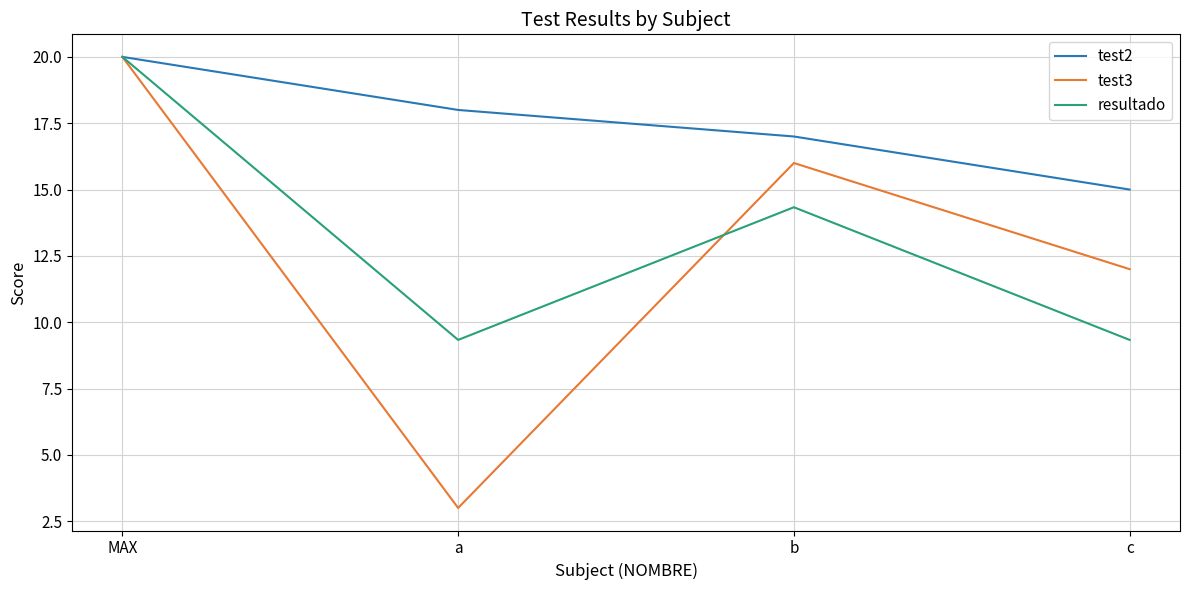

What position from the left is MAX?

1